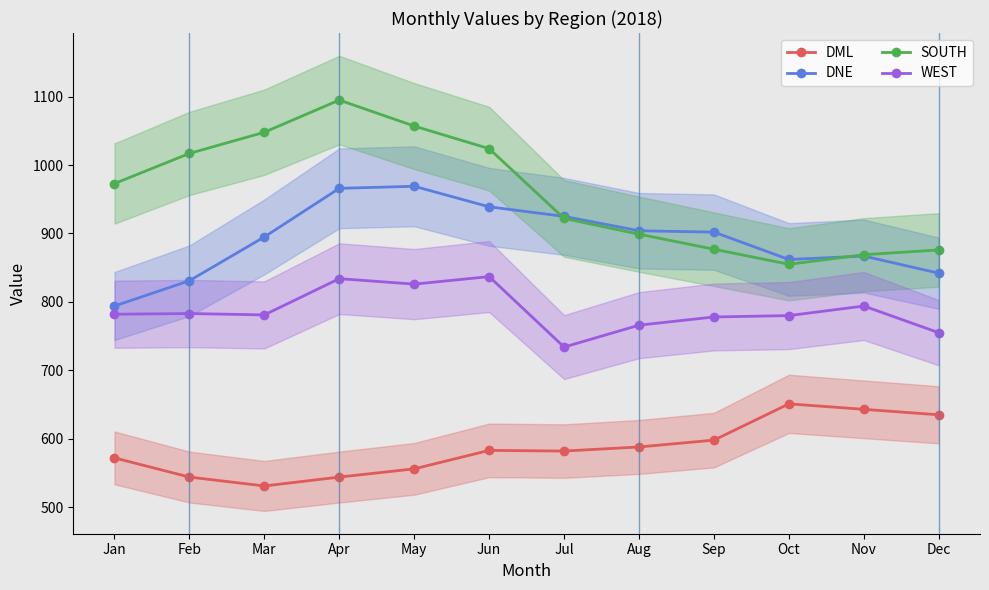

How many values in the WEST series are below 782?

6